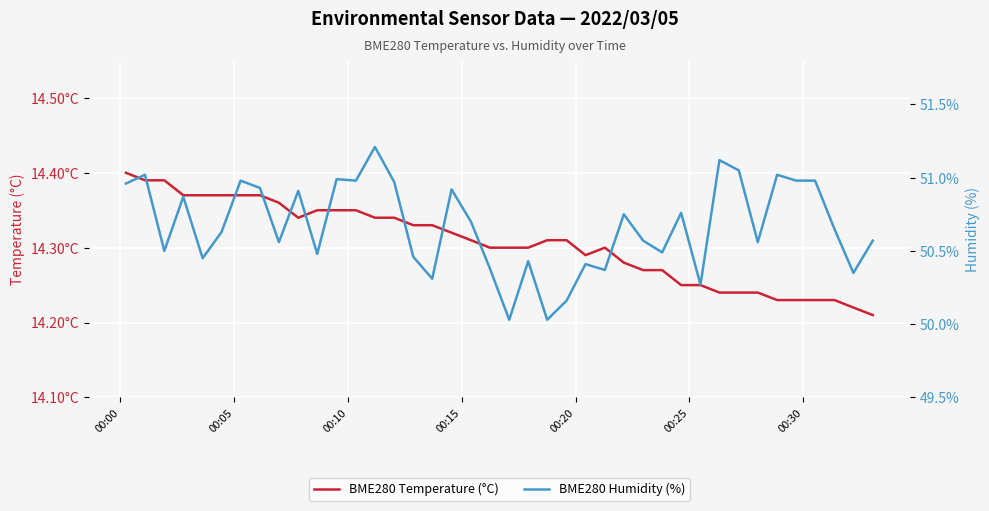

Is it true that BME280 Temperature (°C) equals 14.4 at 00:00?

True